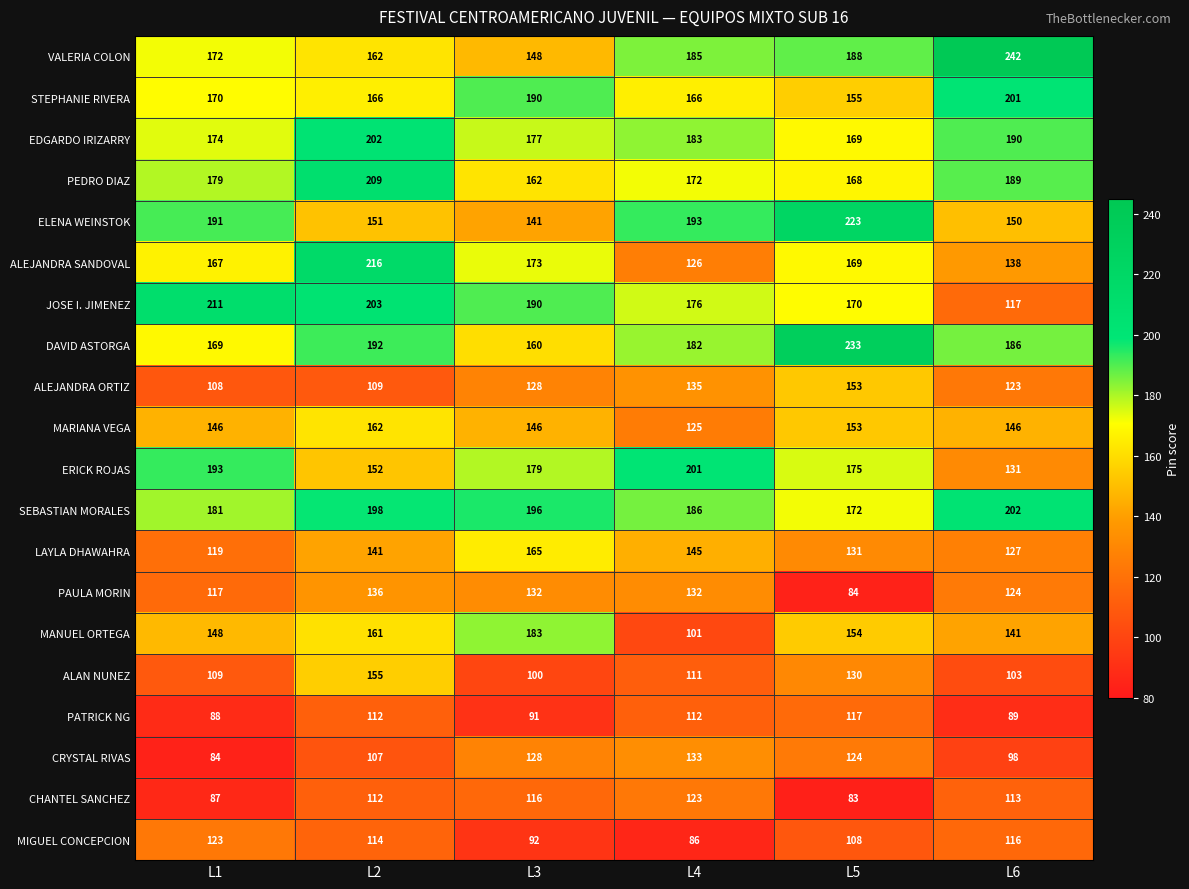

At which label is JOSE I. JIMENEZ closest to 164?

L5